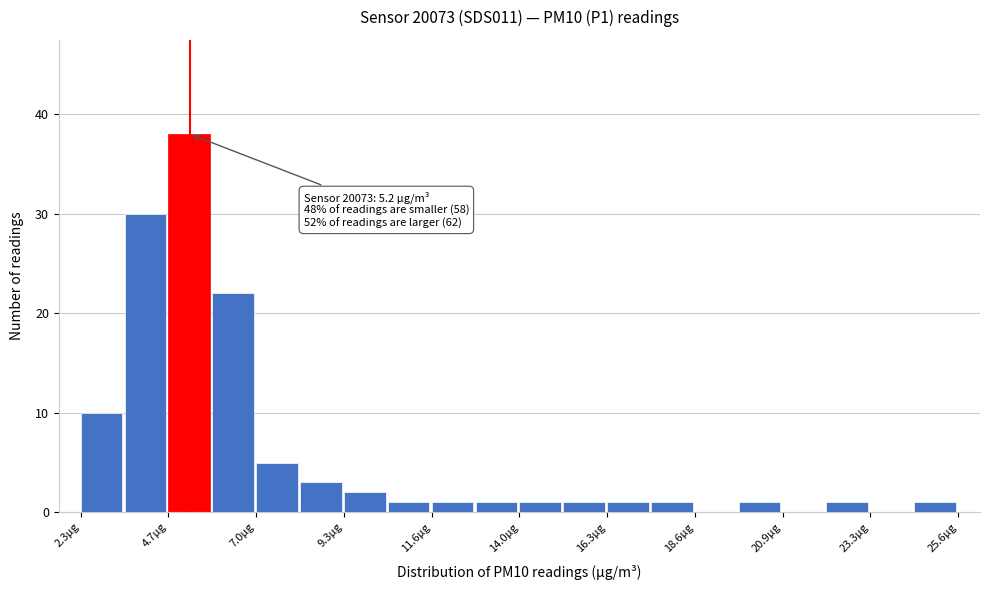

Read against the x-axis, roughly where is the centre of the tallest bar?

5.0